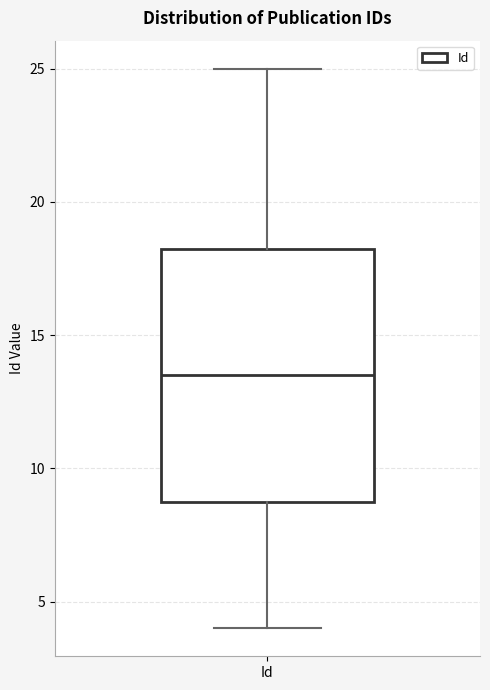

Read this box plot against the y-axis: the position of the median line, the range covered by the box, and the ends of both whiskers. The values are not printed on the chart, so give them approximately, as read against the axis.

median 13.5, box 9.0 to 18.5, whiskers 4.0 to 25.0